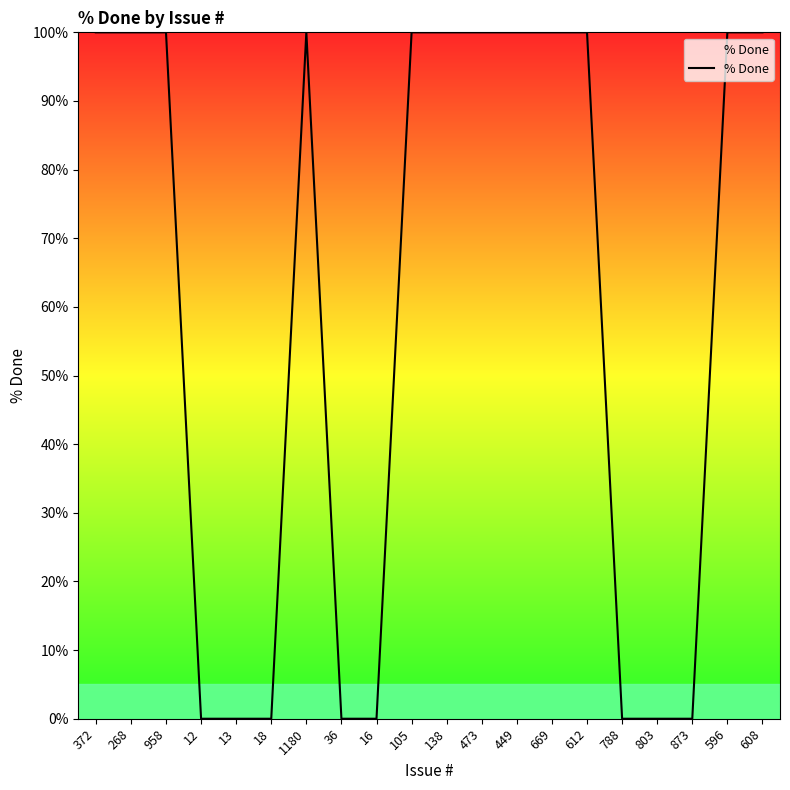

The value at 788 is 0. True or false?

True